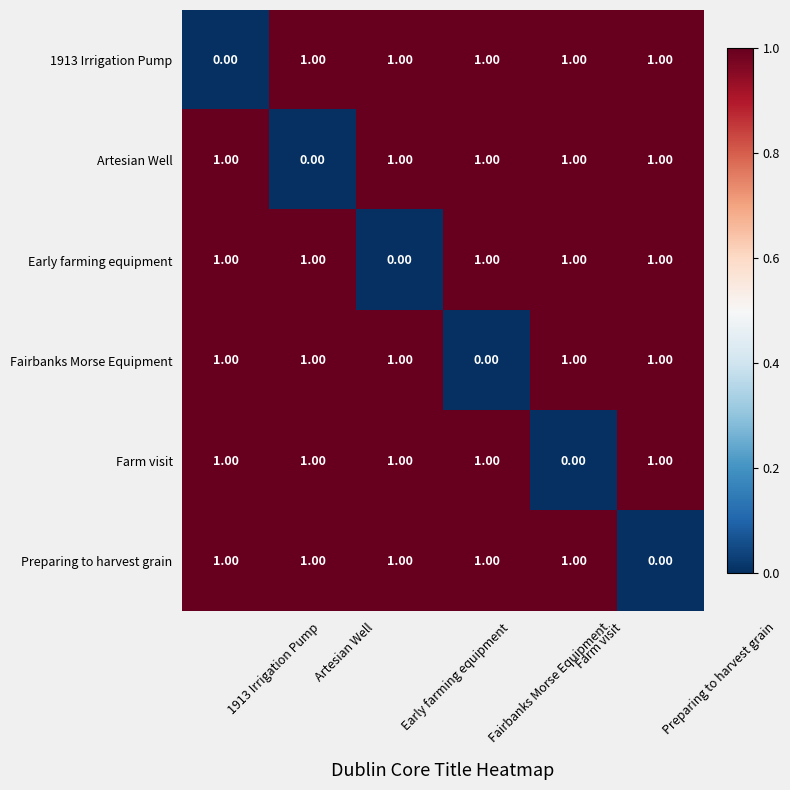

At how many categories does at least one series exceed 0?

6